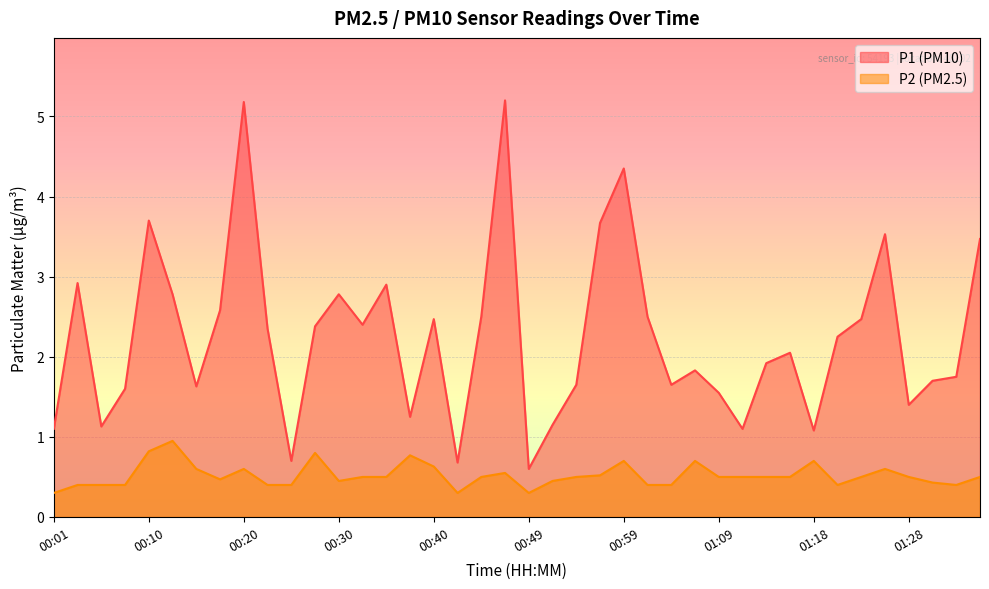

What is the sum of all P1 values?

89.9